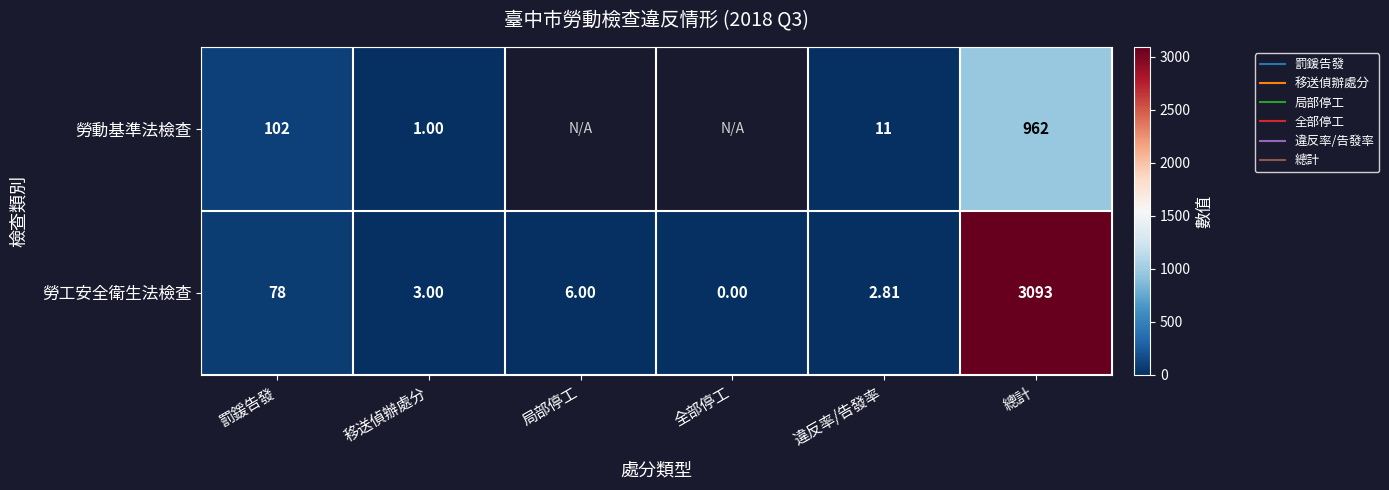

Between 全部停工 and 總計, which series saw the biggest shift?

勞工安全衛生法檢查